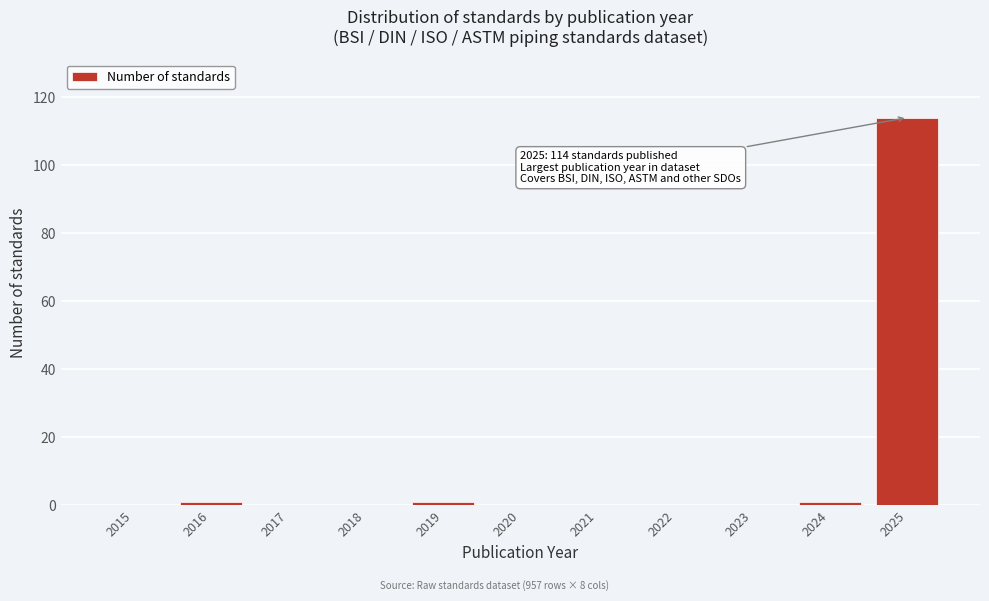

Reading left to right, extract all data points from this chart.

2015=0	2016=1	2017=0	2018=0	2019=1	2020=0	2021=0	2022=0	2023=0	2024=1	2025=114